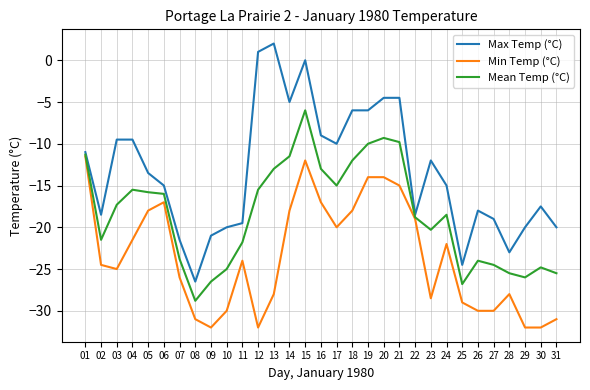

What is the difference between the highest and lowest values at 07?

4.5